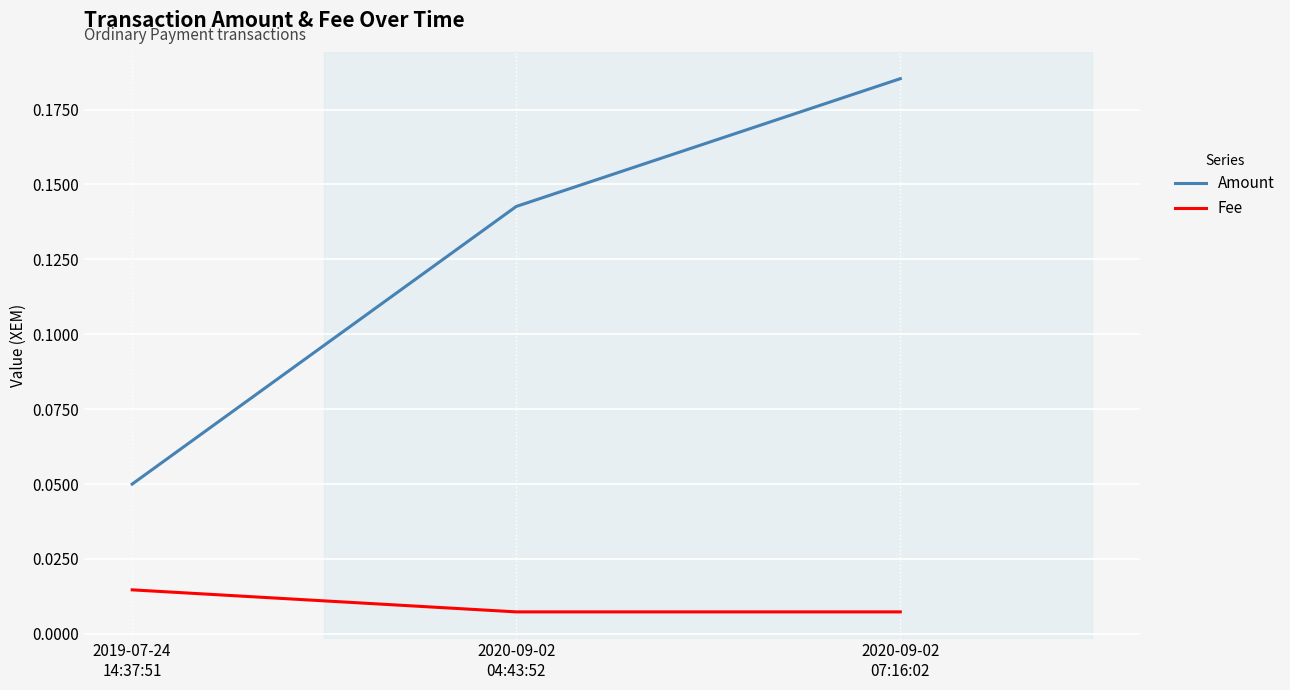

How many Amount values are between 0 and 1?

3